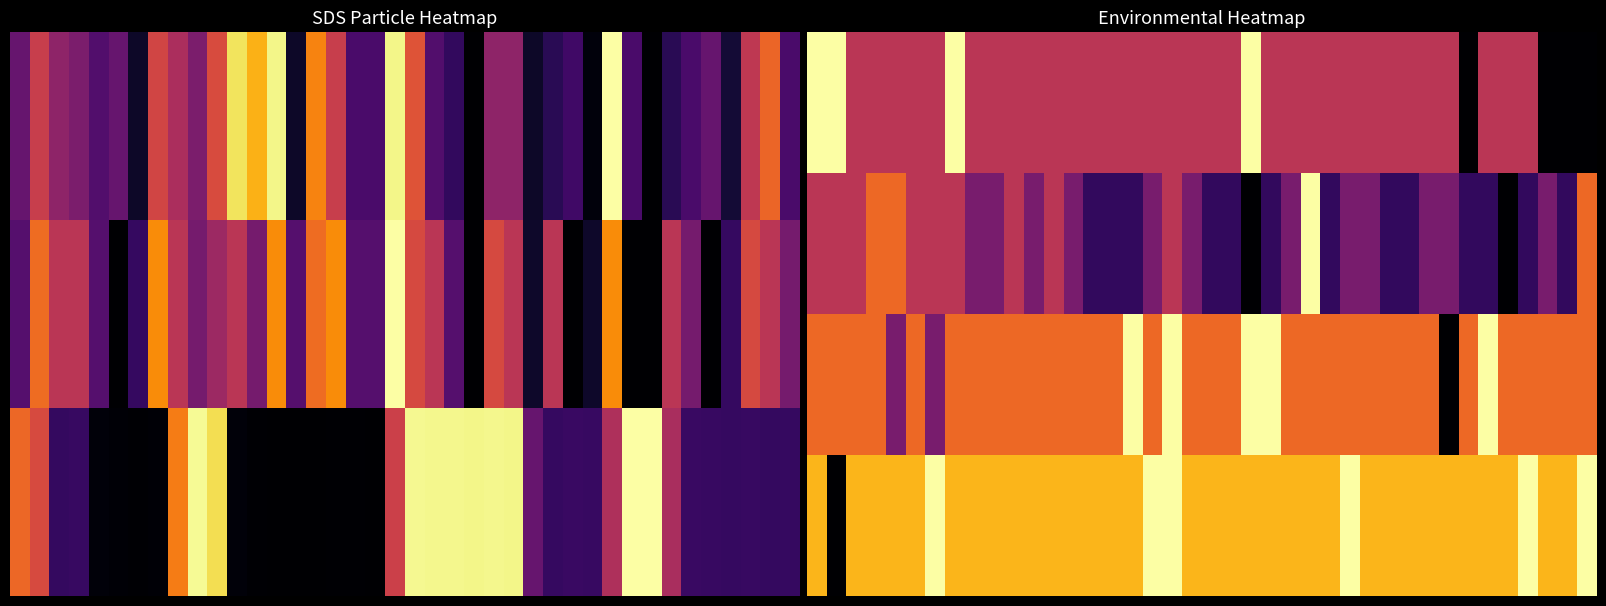

Which has a higher value, 26 or 39?

26